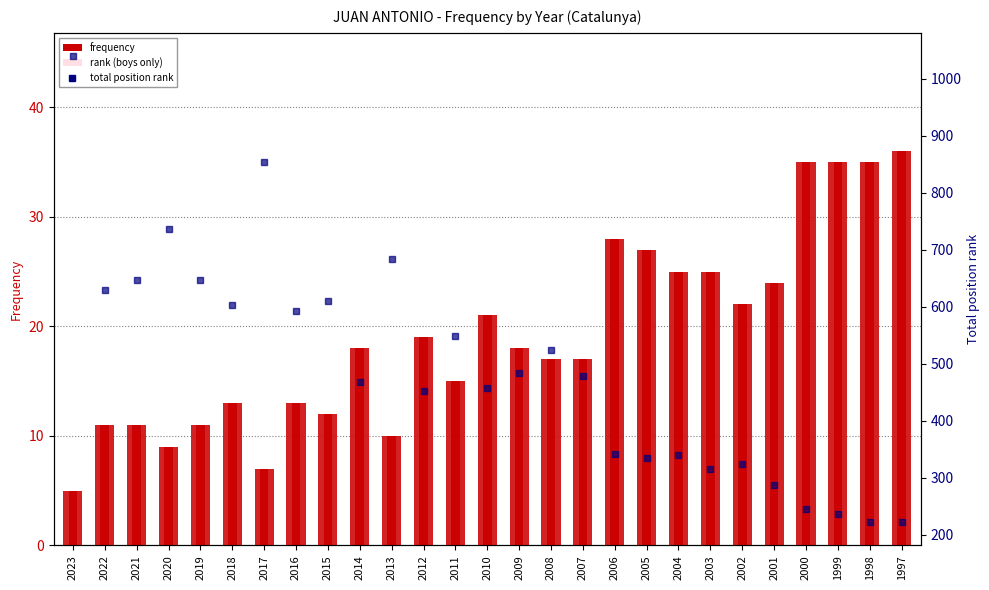

What is the sum of all Total position rank values?

13325